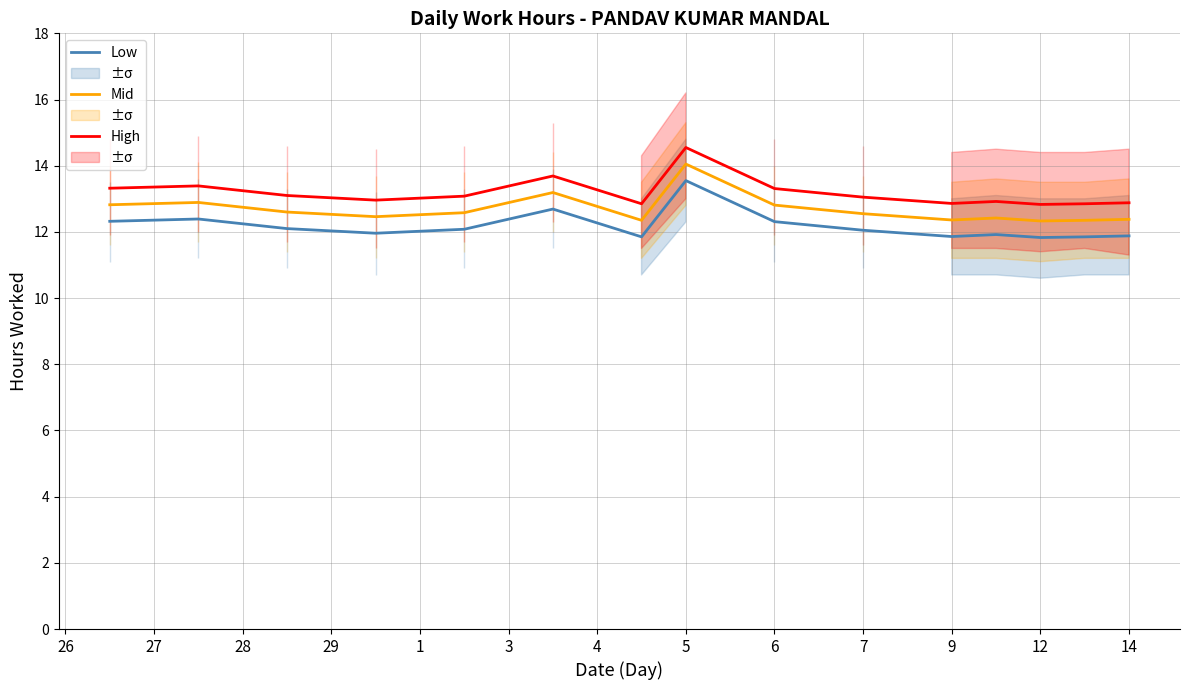

At 1, list the series in order from largest to smallest.

High Hours, Mid Hours, Low Hours